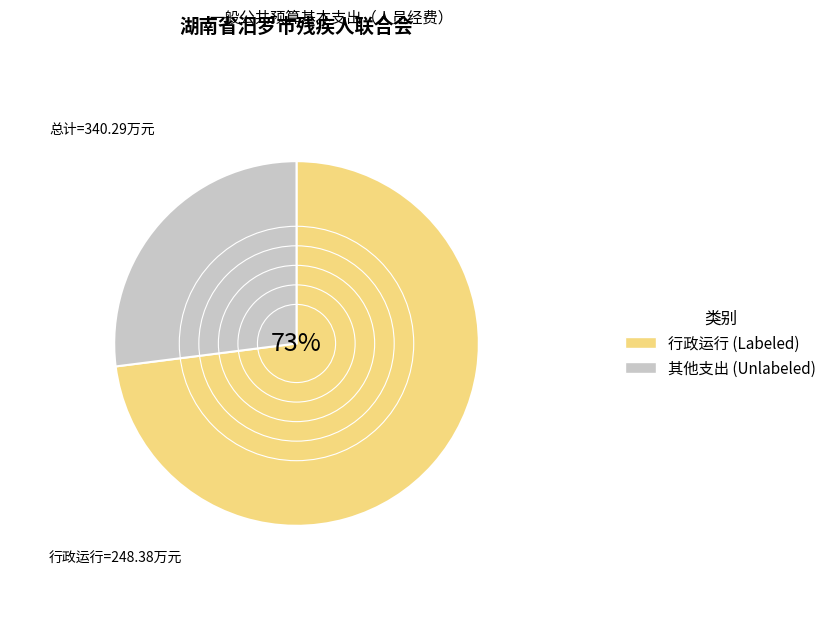

What is the ratio of the value at 其他支出 (Unlabeled) to the value at 行政运行 (Labeled)?

0.4